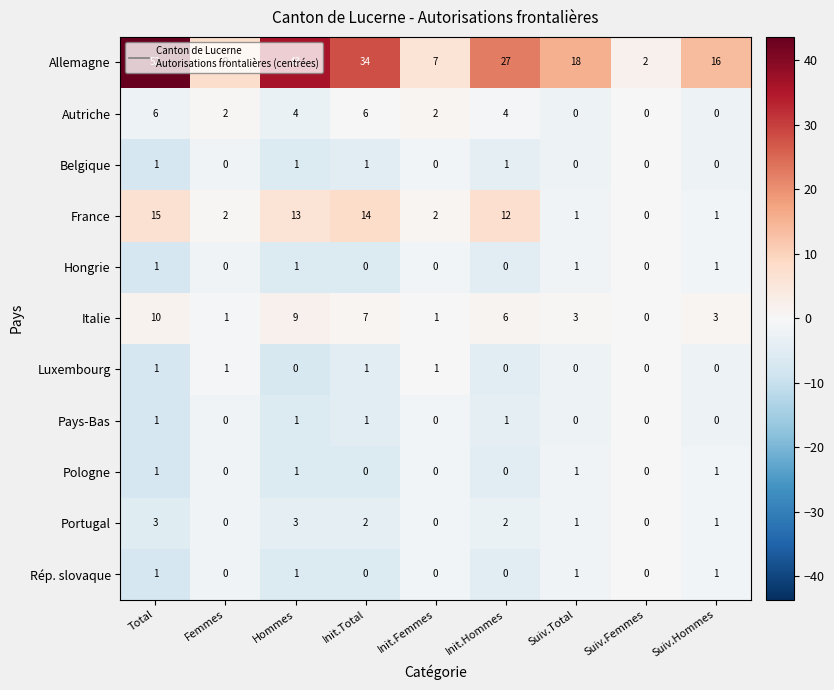

What is the maximum value shown in the chart?

52